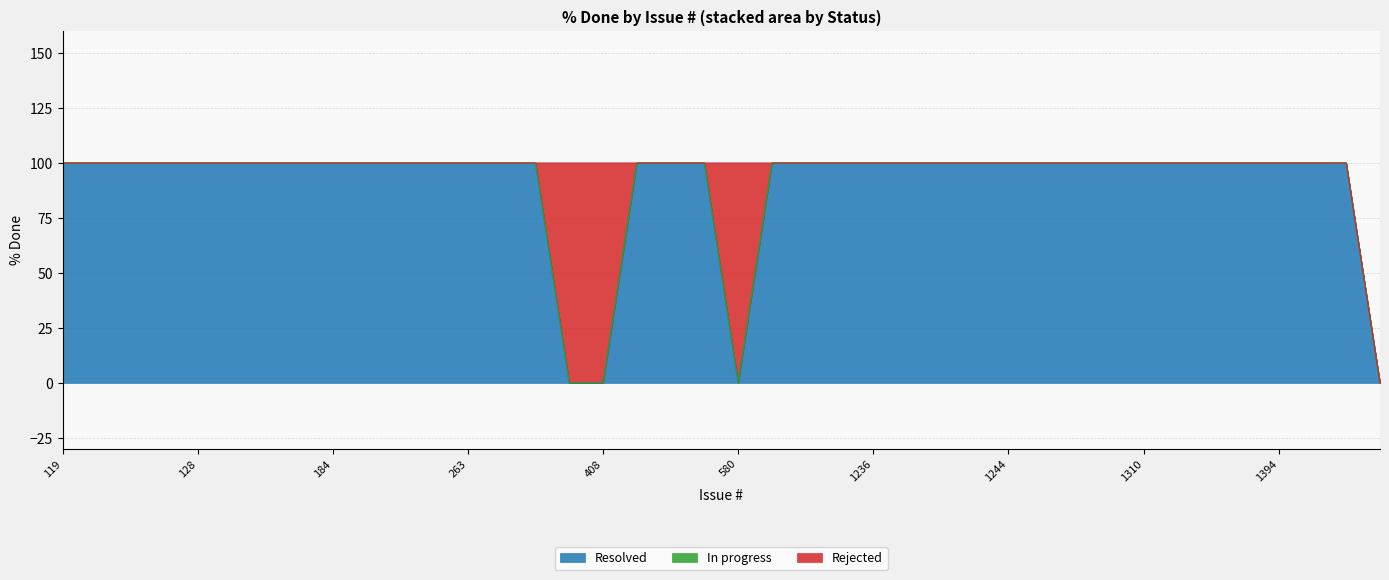

Where is Resolved nearest to the value 100?

1309